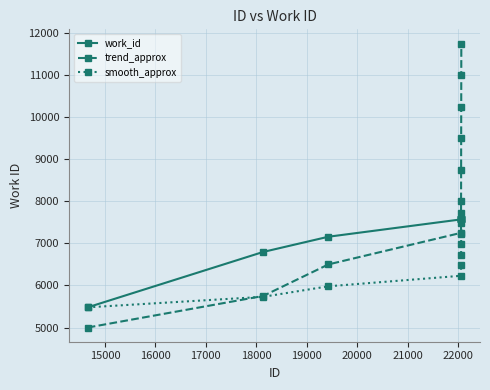

What is the value of the work_id point at the 7th from the left?

7570